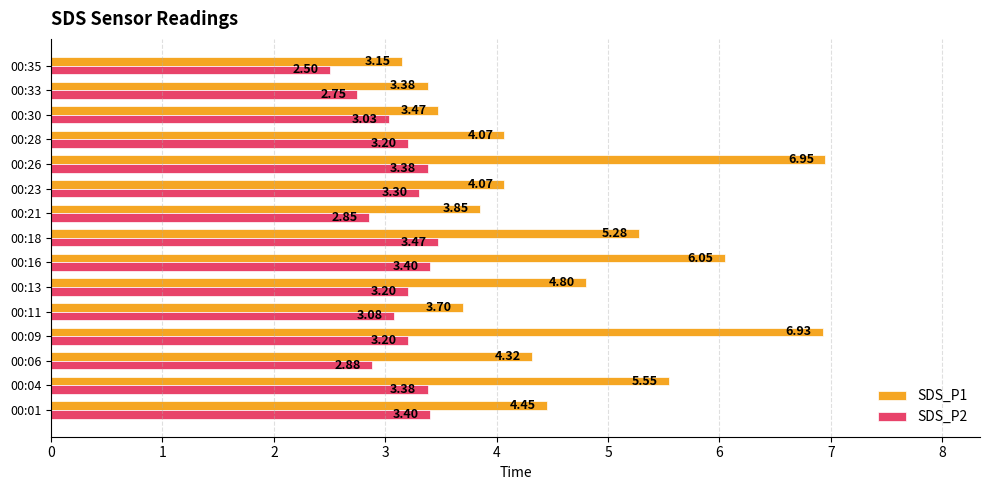

Is the value of SDS_P2 at 00:11 greater than the value of SDS_P1 at 00:26?

No